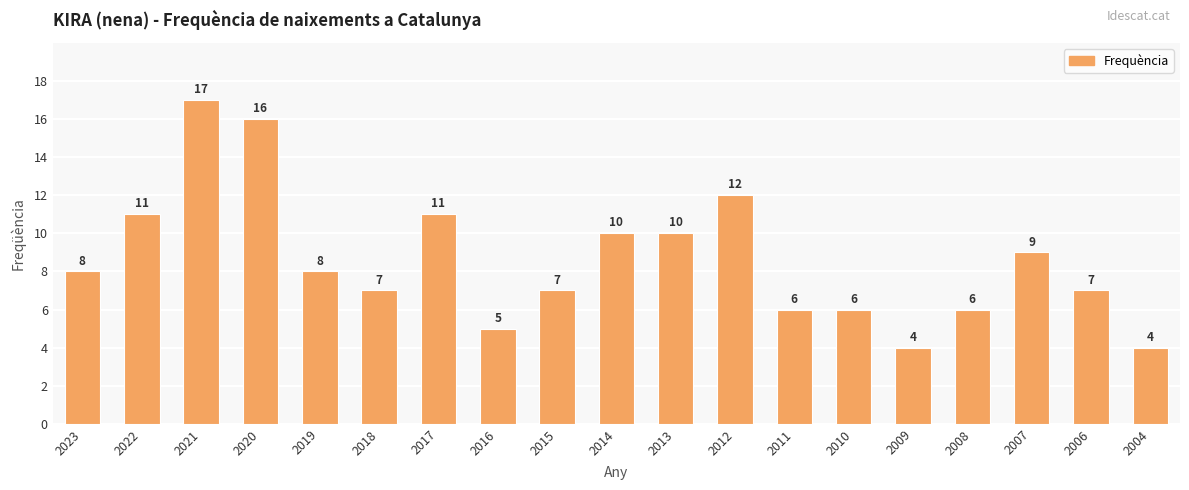

What is the value of the 16th bar from the left?

6